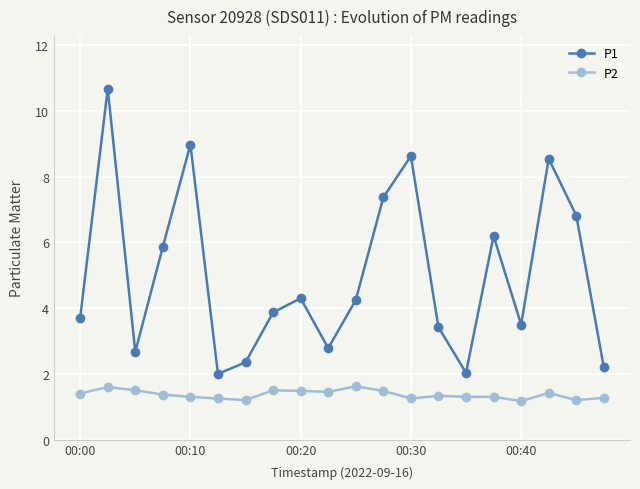

True or false: P2 and P1 intersect in this chart.

False